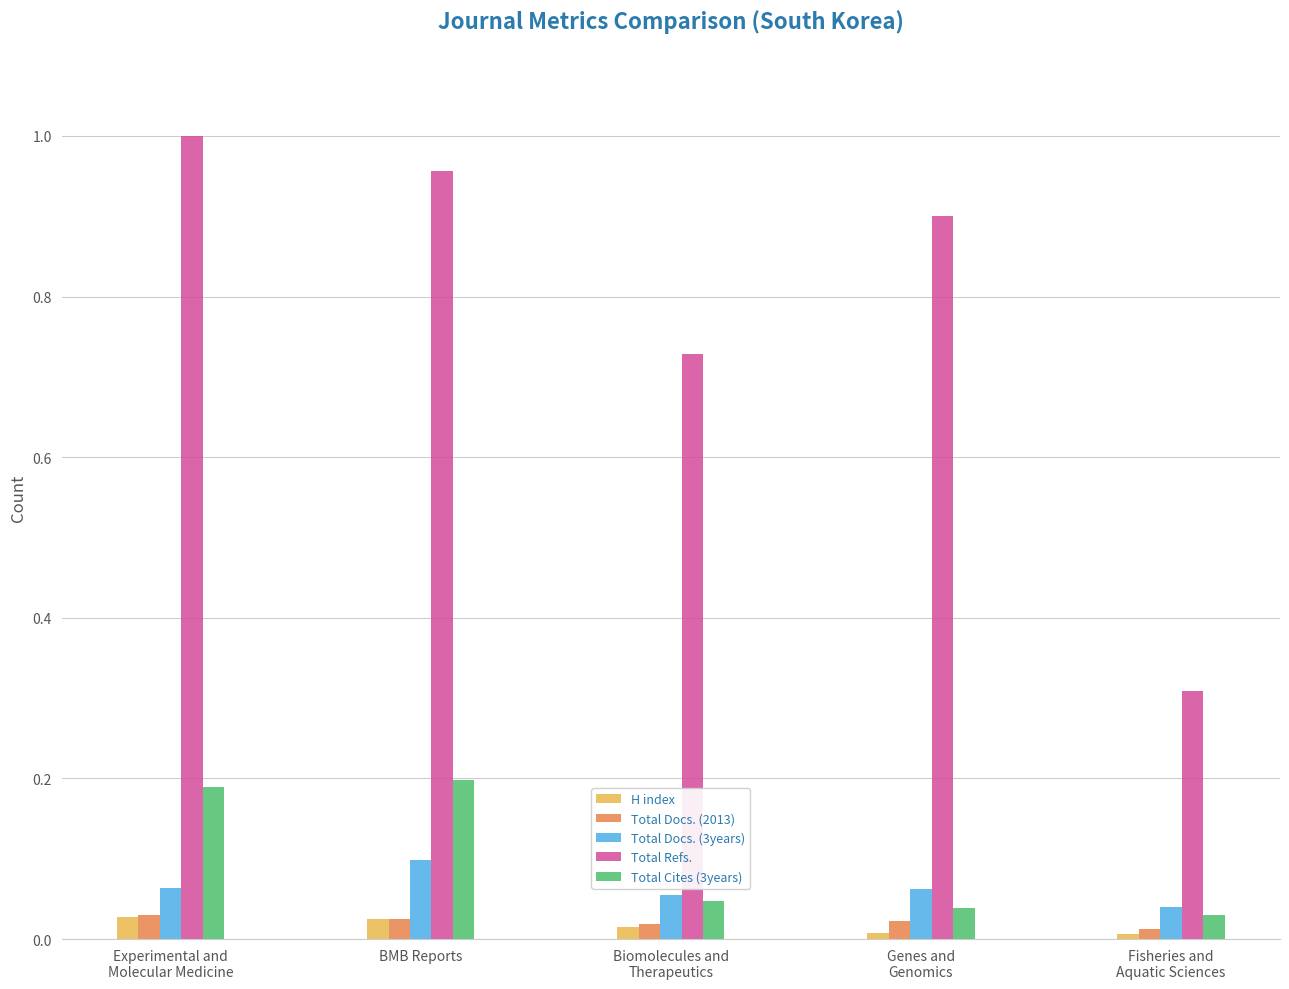

Which series changed the most between Genes and
Genomics and Fisheries and
Aquatic Sciences?

Total Refs.